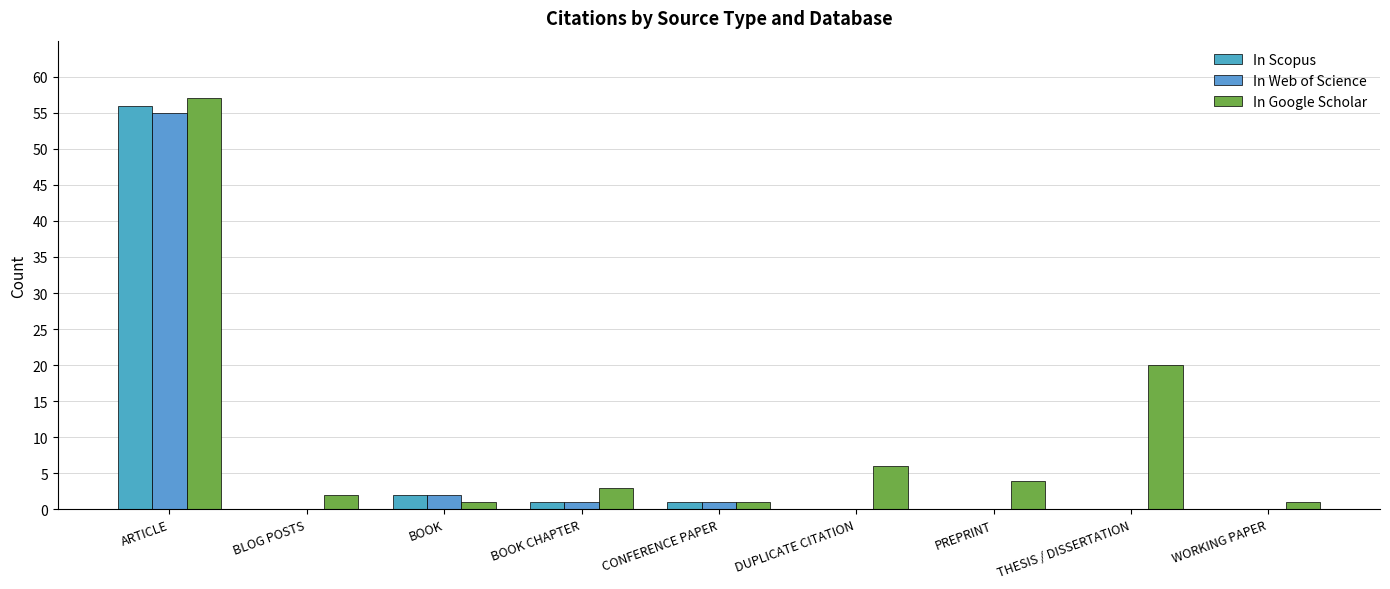

Where is In Google Scholar nearest to the value 29?

THESIS / DISSERTATION